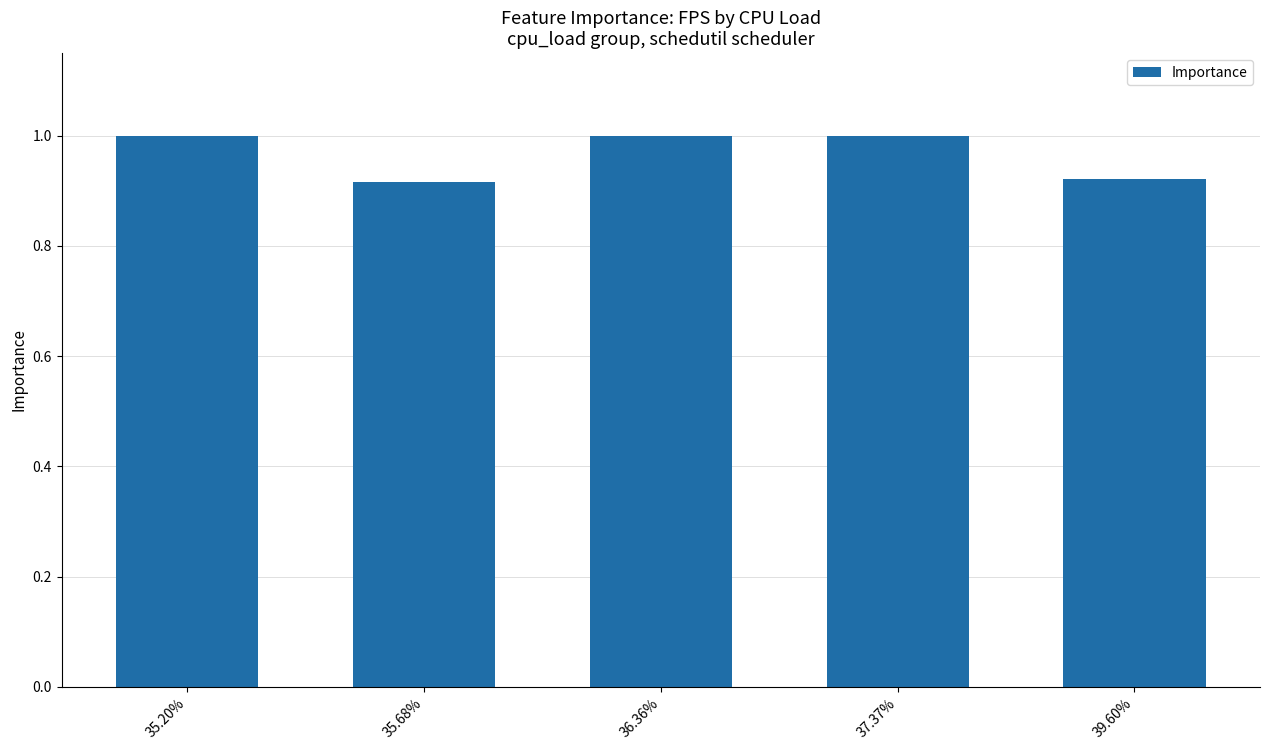

What is the difference between the second highest and minimum values?

0.1